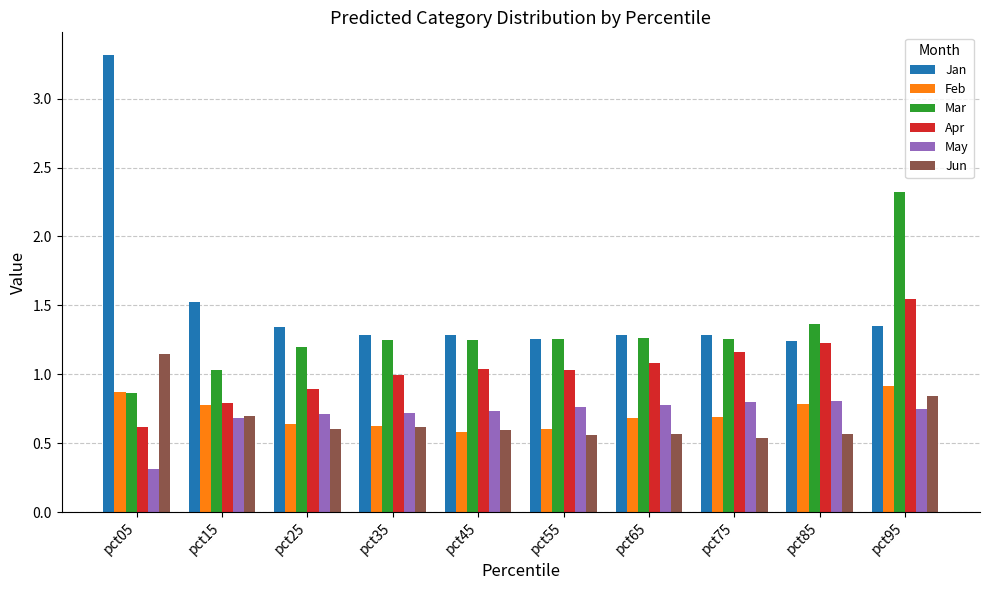

What is the difference between the second highest and second lowest values in the Jun series?

0.3